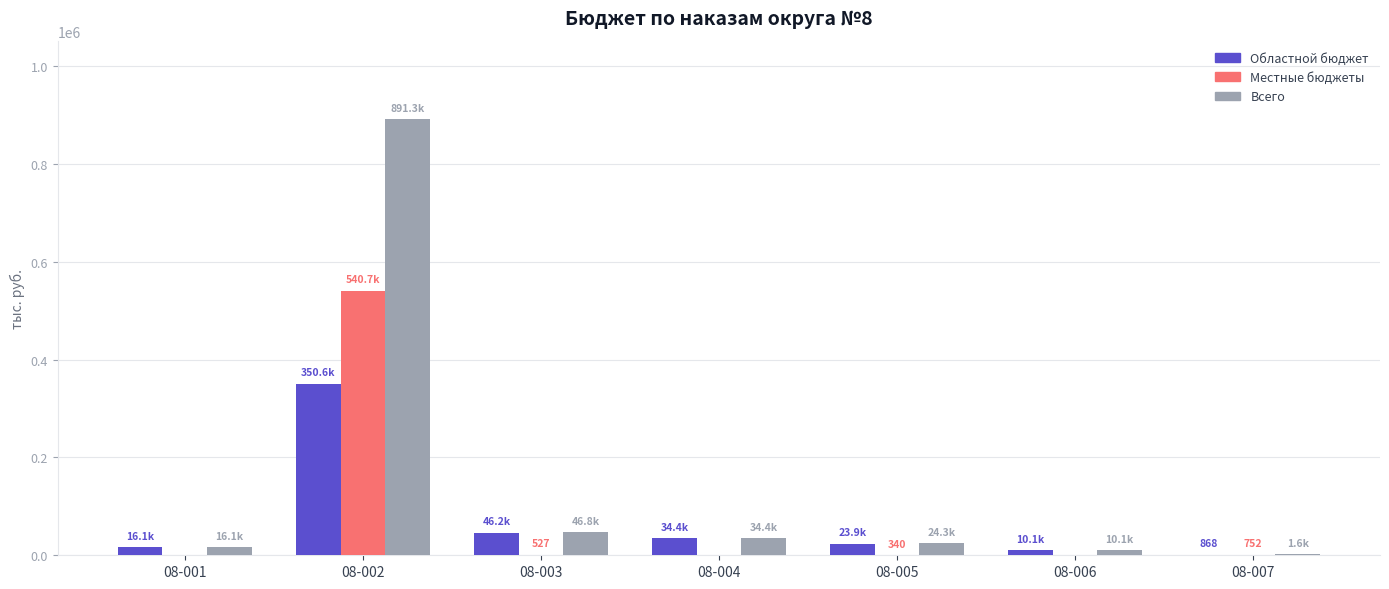

At which label does Областной бюджет first exceed 23923?

08-002